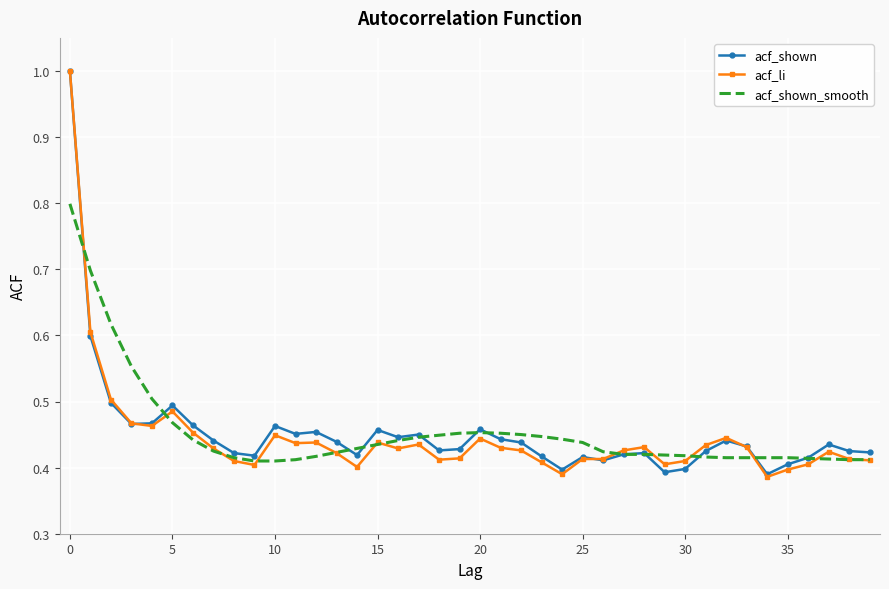

Reading left to right, what are all the values shown in this chart?

acf_shown: 1.0	0.6	0.5	0.5	0.5	0.5	0.5	0.4	0.4	0.4	0.5	0.5	0.5	0.4	0.4	0.5	0.4	0.5	0.4	0.4	0.5	0.4	0.4	0.4	0.4	0.4	0.4	0.4	0.4	0.4	0.4	0.4	0.4	0.4	0.4	0.4	0.4	0.4	0.4	0.4
acf_li: 1.0	0.6	0.5	0.5	0.5	0.5	0.5	0.4	0.4	0.4	0.4	0.4	0.4	0.4	0.4	0.4	0.4	0.4	0.4	0.4	0.4	0.4	0.4	0.4	0.4	0.4	0.4	0.4	0.4	0.4	0.4	0.4	0.4	0.4	0.4	0.4	0.4	0.4	0.4	0.4
acf_shown_smooth: 0.8	0.7	0.6	0.6	0.5	0.5	0.4	0.4	0.4	0.4	0.4	0.4	0.4	0.4	0.4	0.4	0.4	0.4	0.4	0.5	0.5	0.5	0.5	0.4	0.4	0.4	0.4	0.4	0.4	0.4	0.4	0.4	0.4	0.4	0.4	0.4	0.4	0.4	0.4	0.4